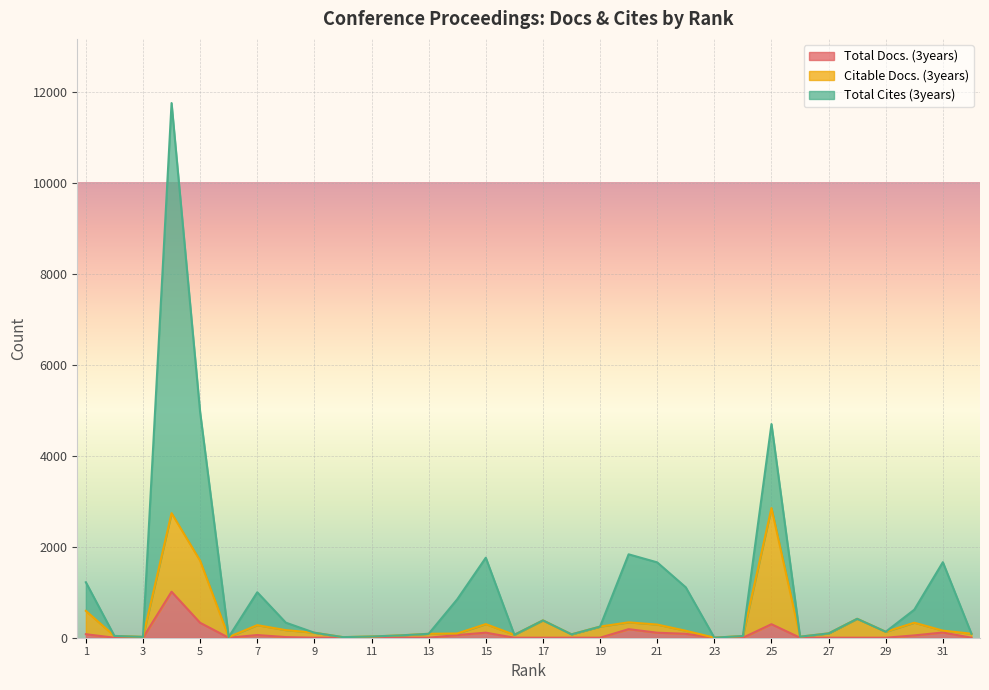

At which category does Citable Docs. (3years) reach its first local valley?

3